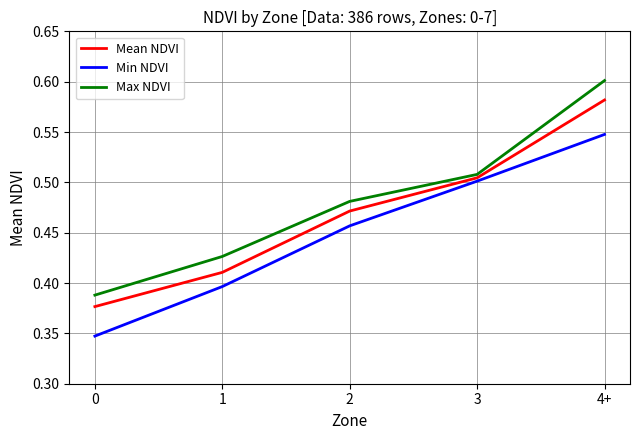

What are all the series names shown in the legend?

Mean NDVI, Min NDVI, Max NDVI